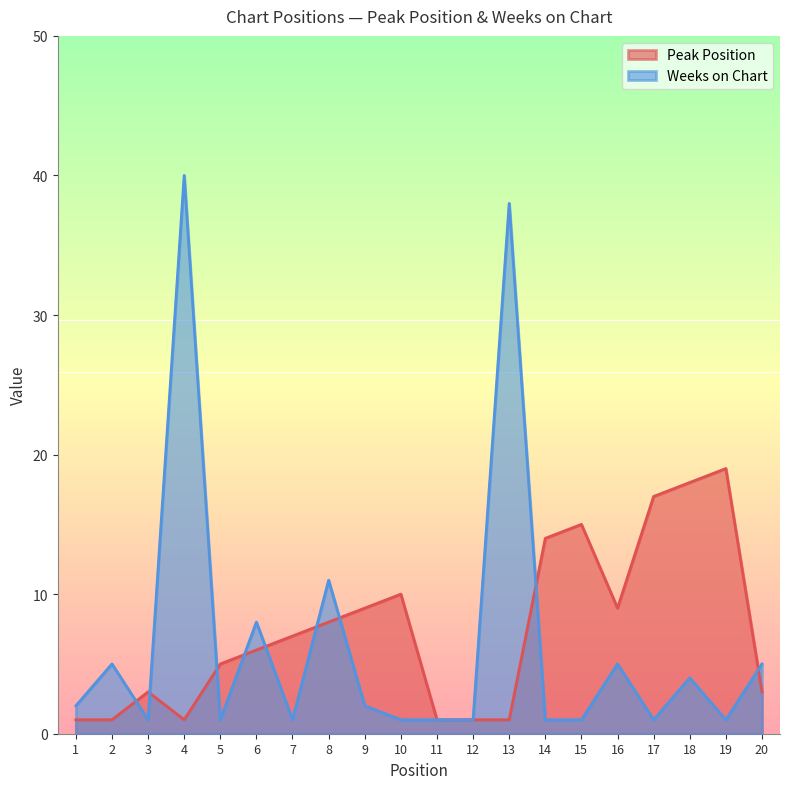

At 18, list the series in order from smallest to largest.

Weeks on Chart, Peak Position